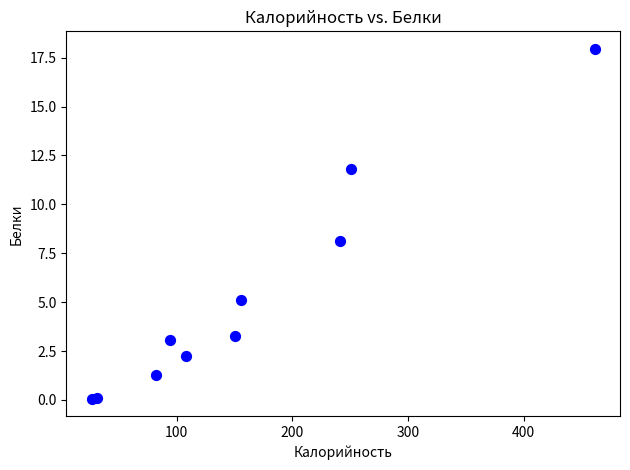

What Y value in the scatter plot is closest to 9?

8.1